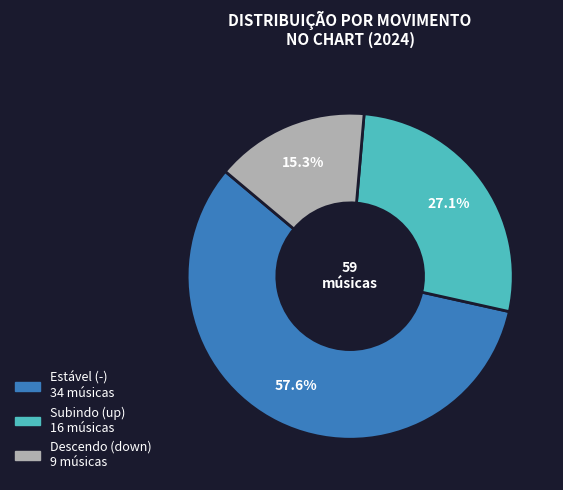

Is there a majority slice in this chart?

Yes